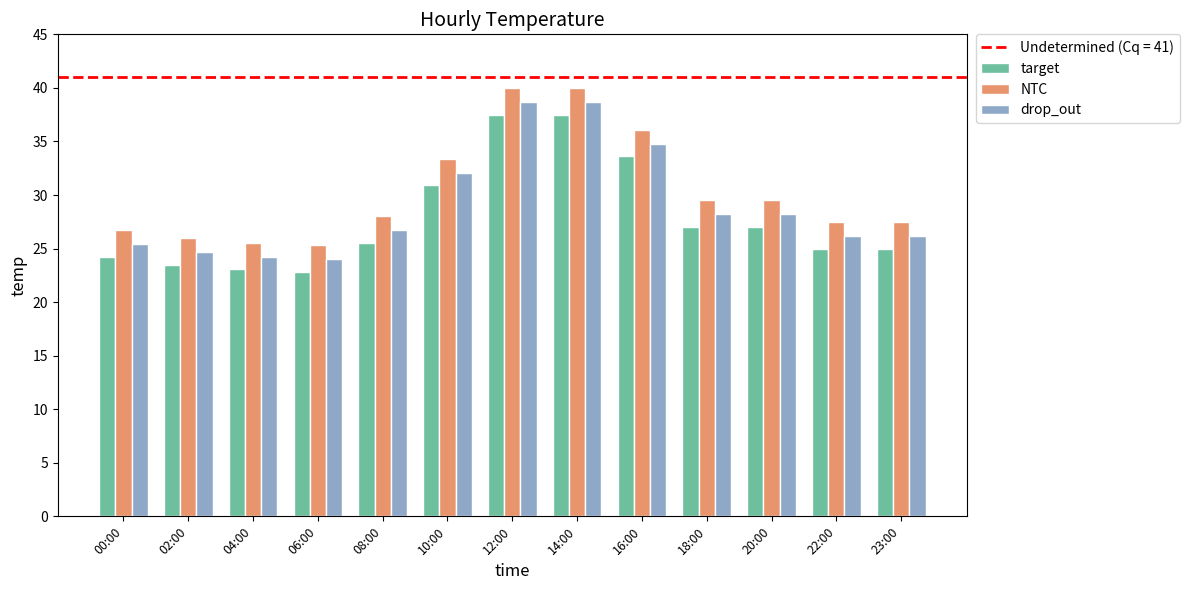

List the series in order of their overall mean, highest first.

NTC, drop_out, target